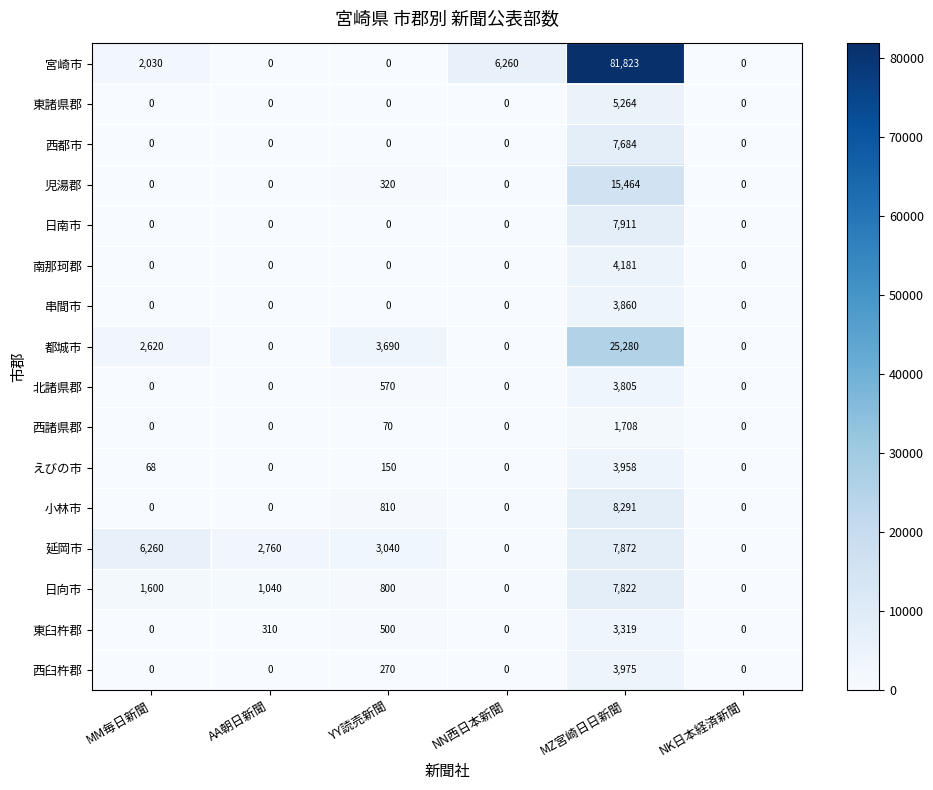

How many categories are shown in the chart?

6